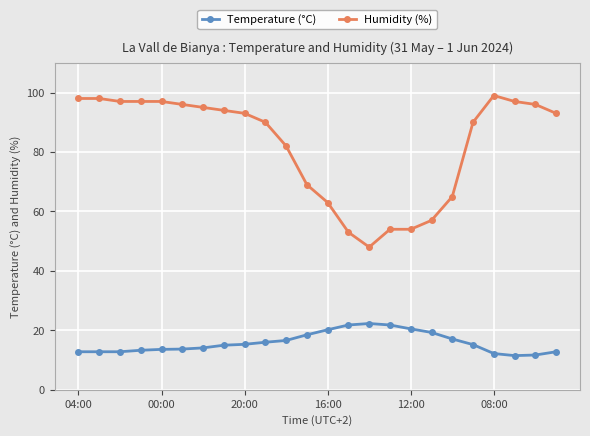

What is the maximum value shown in the chart?

99.0